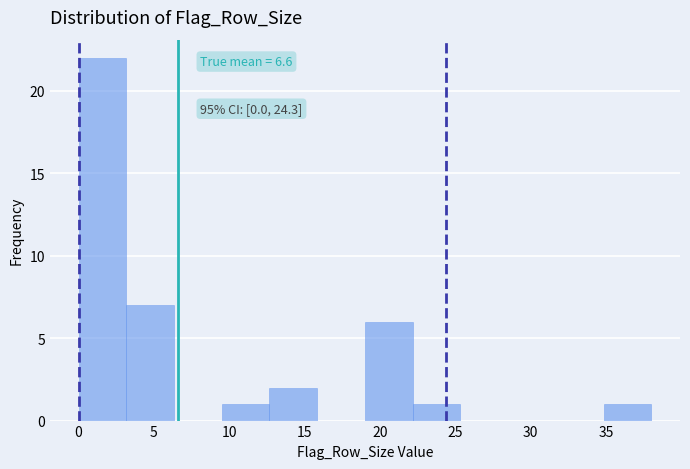

Over which range of the x-axis is the bar tallest?

0.0 to 3.0